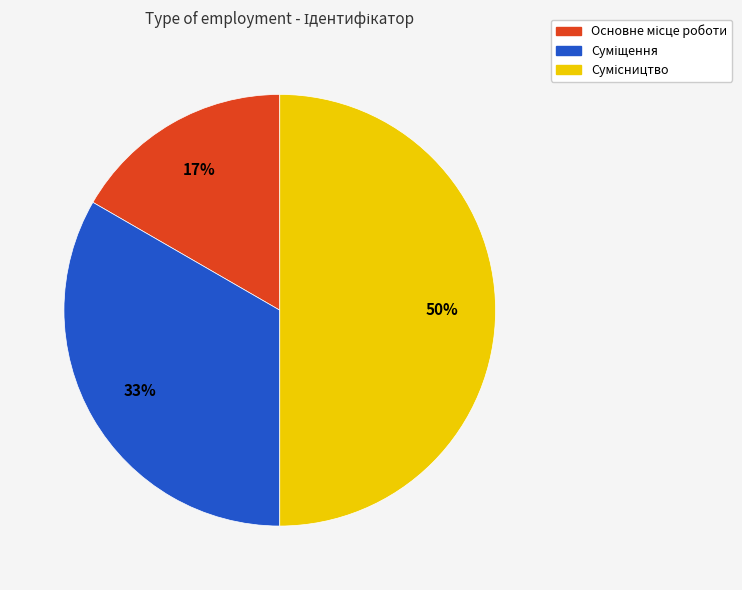

To the nearest percent, what is the average slice percentage?

33%